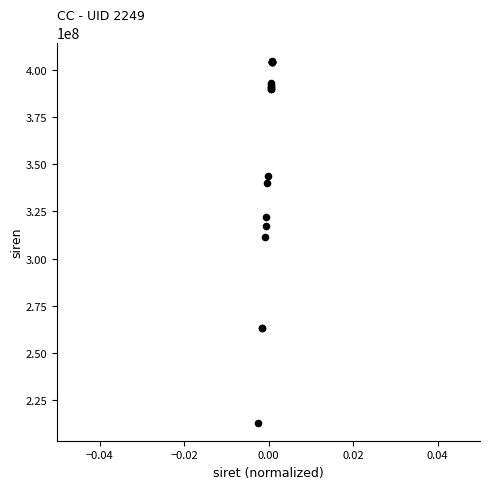

What Y value in the scatter plot is closest to 308987455?

311486781